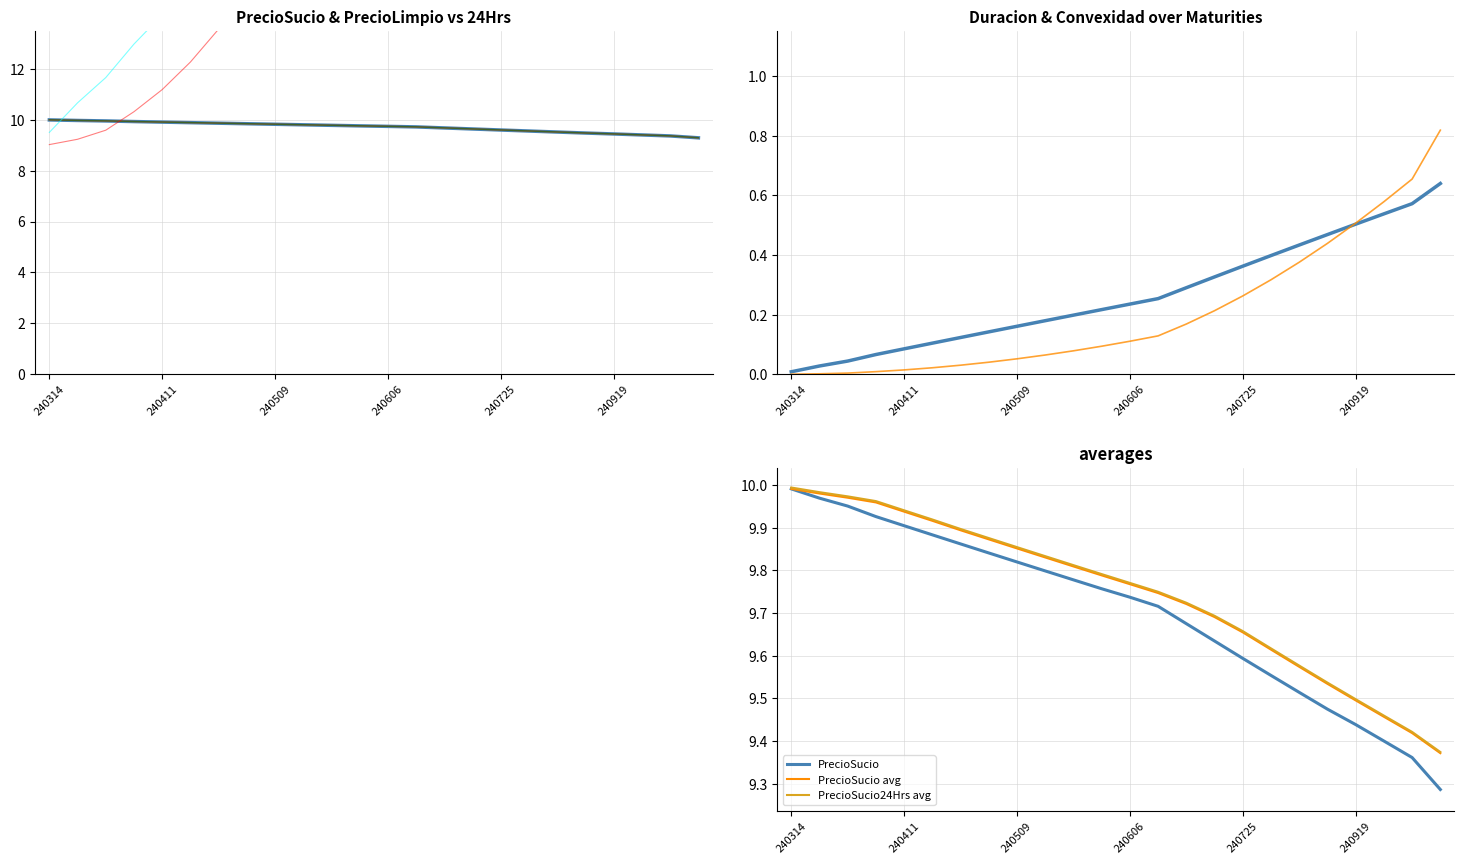

What is the highest value of the PrecioLimpio series?

10.0